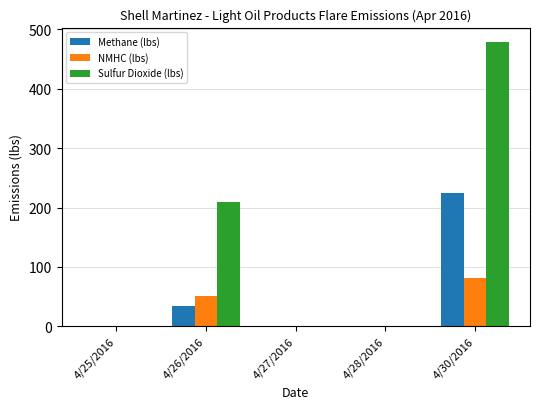

Reading left to right, transcribe all the data shown in this chart.

Methane (lbs): 0.0	34.5	0.0	0.0	225.2
NMHC (lbs): 0.0	51.9	0.0	0.0	82.1
Sulfur Dioxide (lbs): 0.0	208.7	0.0	0.0	479.1